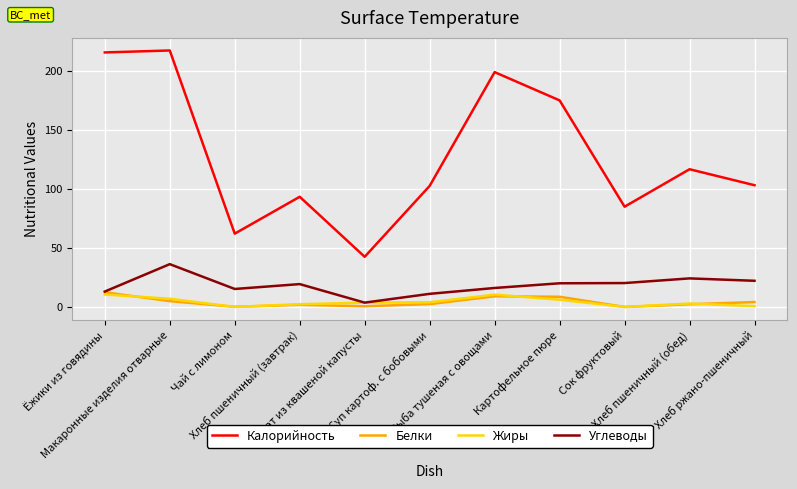

Is it true that Калорийность equals 42.6 at Хлеб пшеничный (завтрак)?

False